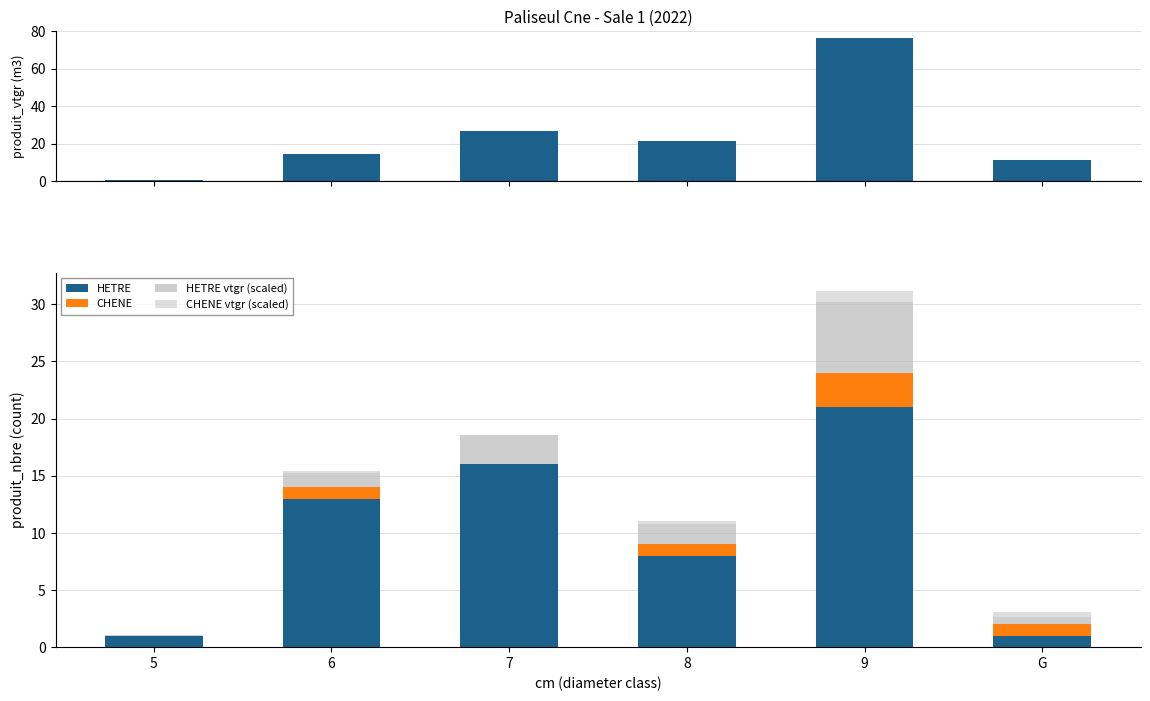

What is the sum of the CHENE vtgr (scaled) values at 5 and 6?

0.1